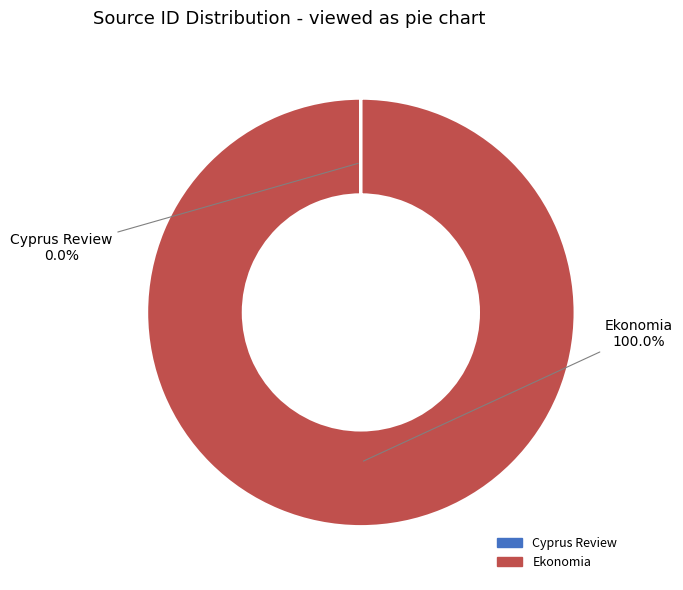

What is the largest slice in the pie chart?

Ekonomia